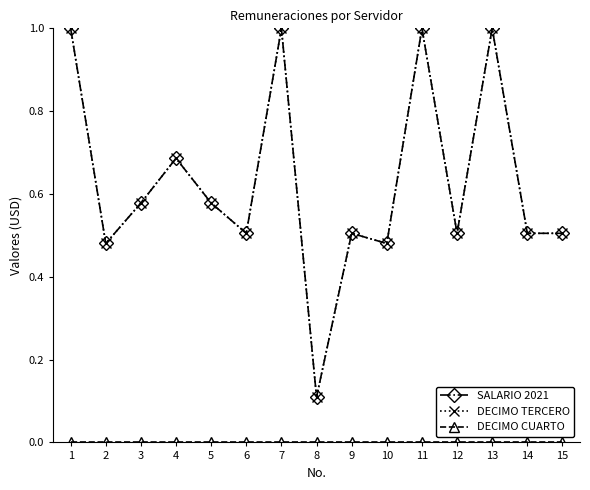

Rank the series at 13 from highest to lowest value.

SALARIO 2021, DECIMO TERCERO, DECIMO CUARTO